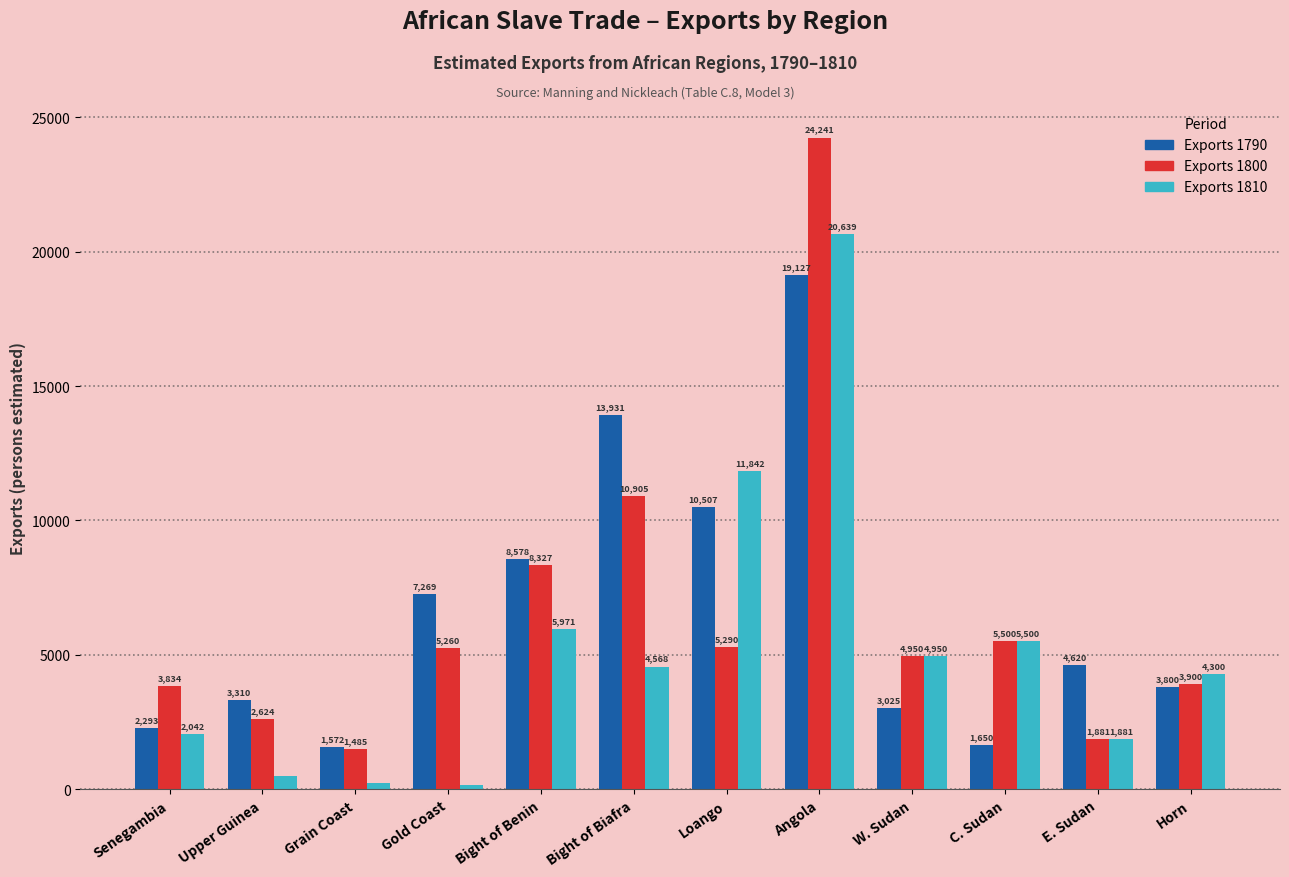

The Exports 1810 series shows 5500 at C. Sudan. True or false?

True